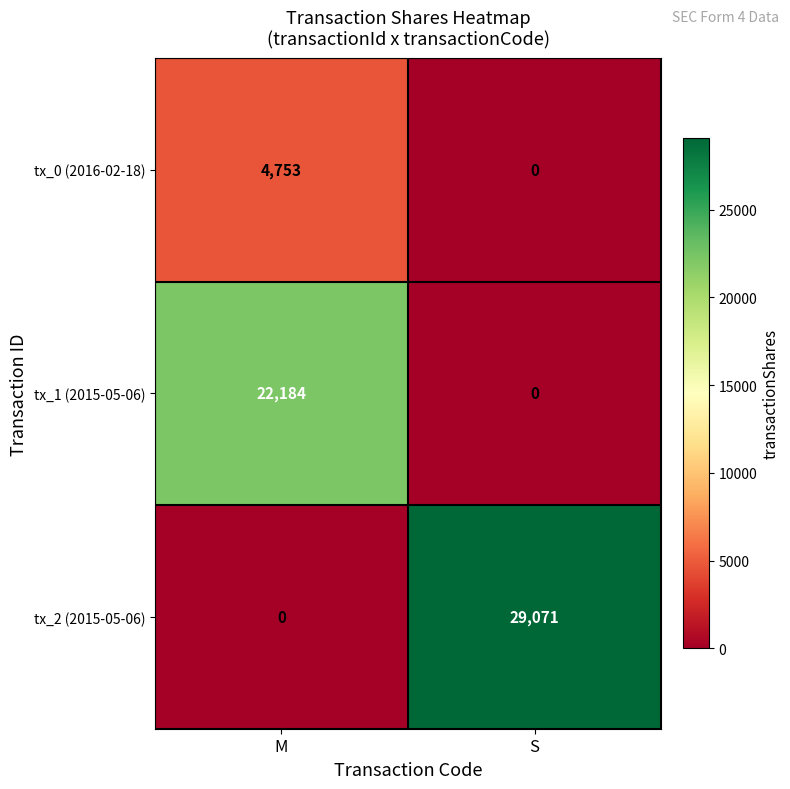

What is the difference between the maximum and minimum values in the tx_1 (2015-05-06) series?

22184